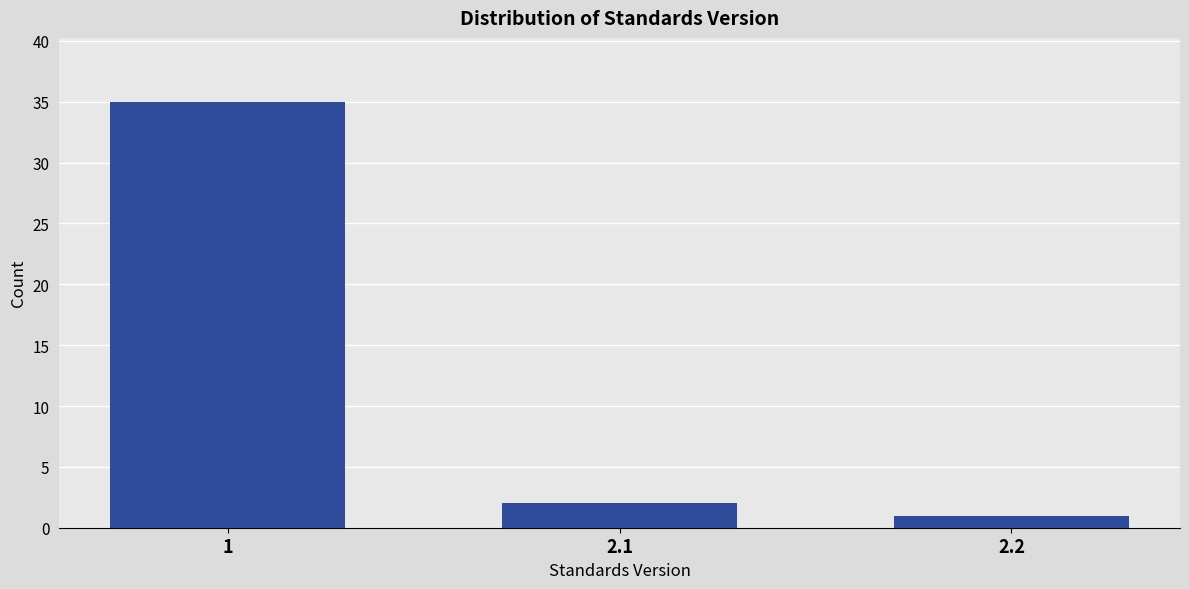

Reading right to left, what are all the values shown in this chart?

2.2=1	2.1=2	1=35